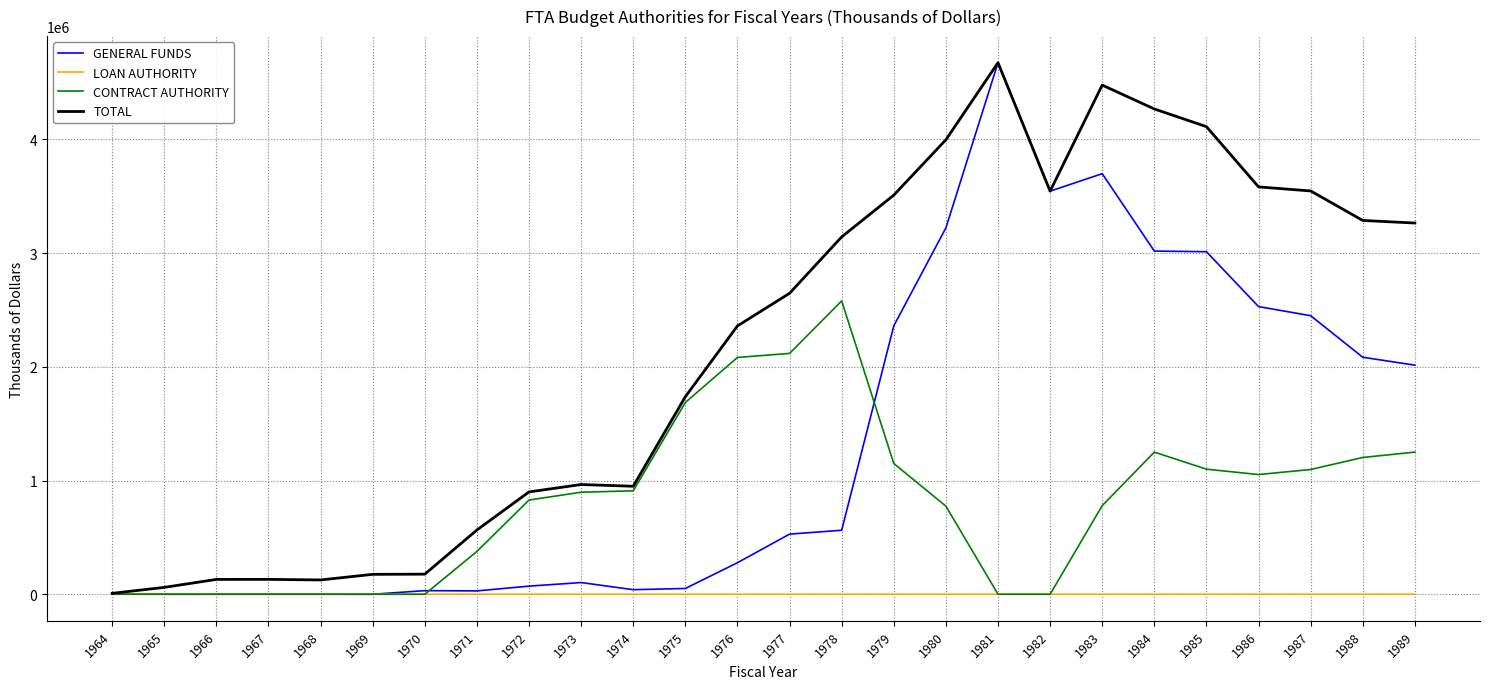

Is this an area chart (filled region under the line)?

No